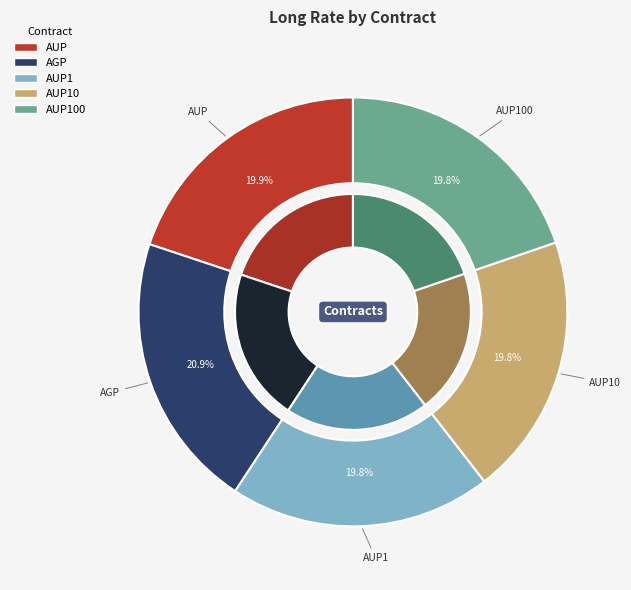

Is AUP10 the majority of the pie?

No